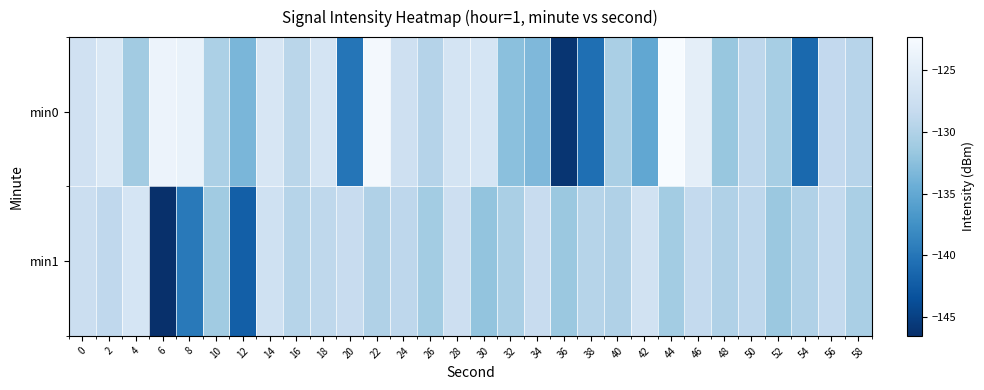

Which series has the largest range (max minus min)?

min0